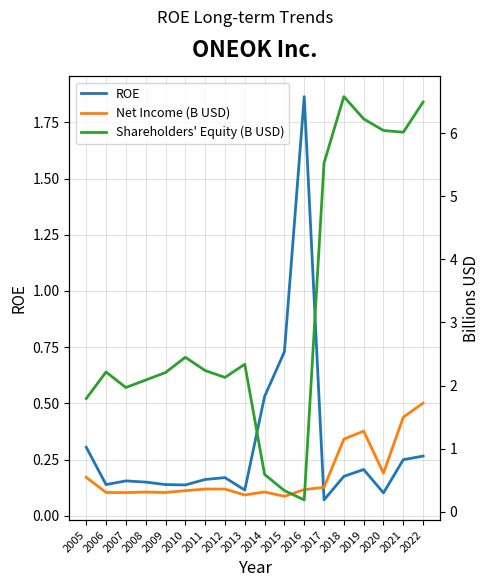

Between 2006 and 2013, which is larger?

2006